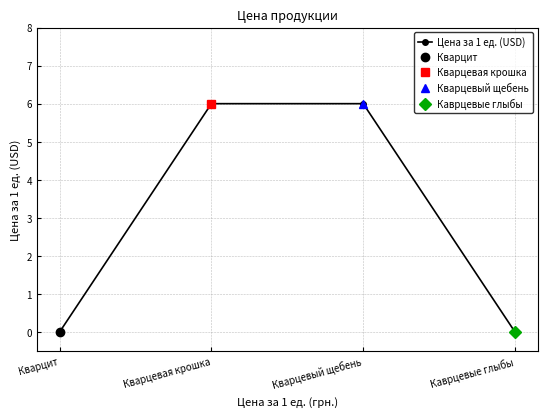

What is the difference between the values at Кварцевая крошка and Кварцит?

6